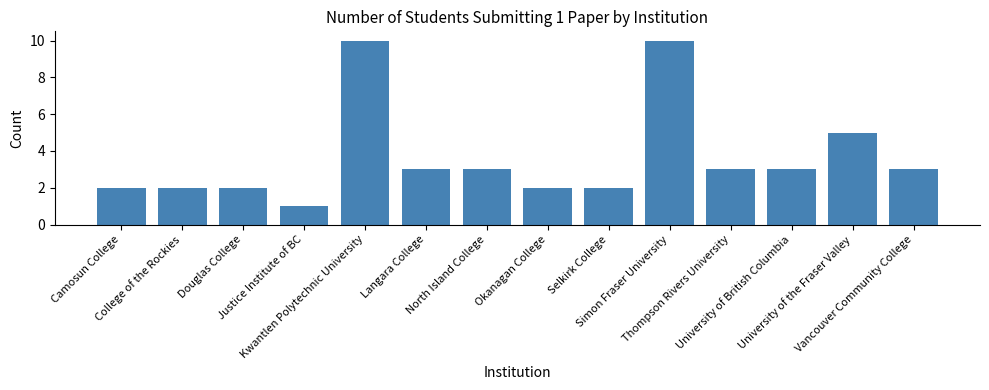

What position from the left is University of British Columbia?

12